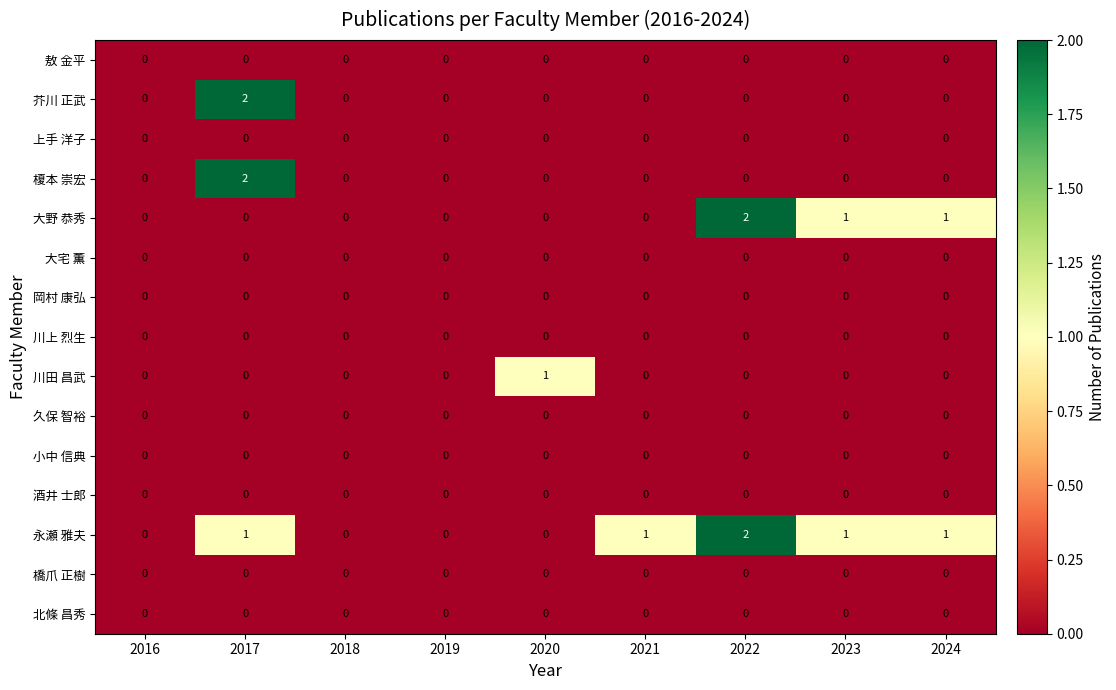

The 川田 昌武 series shows 1 at 2020. True or false?

True